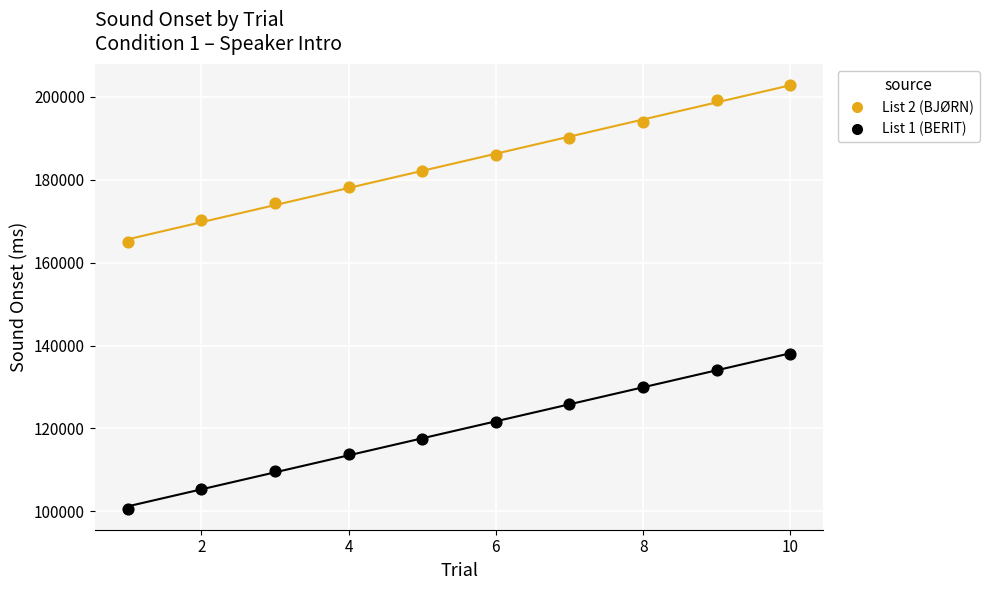

Across all data points, what is the range of Y values (max minus min)?

102059